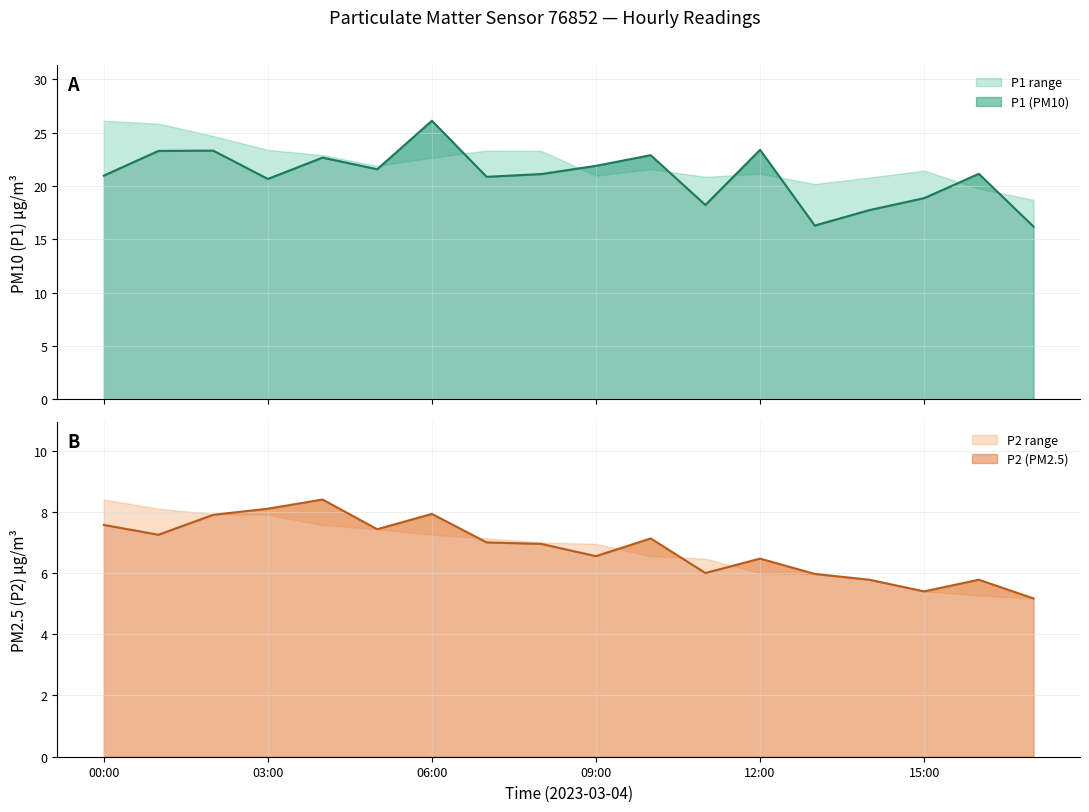

Does the chart have visible grid lines?

Yes